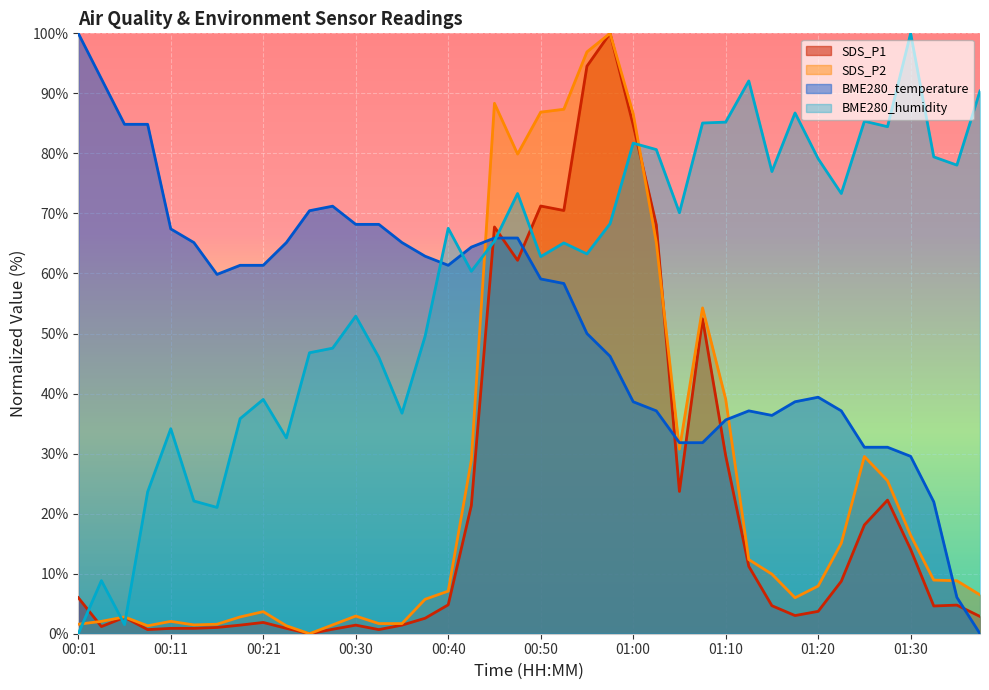

How many intersections are there between SDS_P1 and SDS_P2?

3